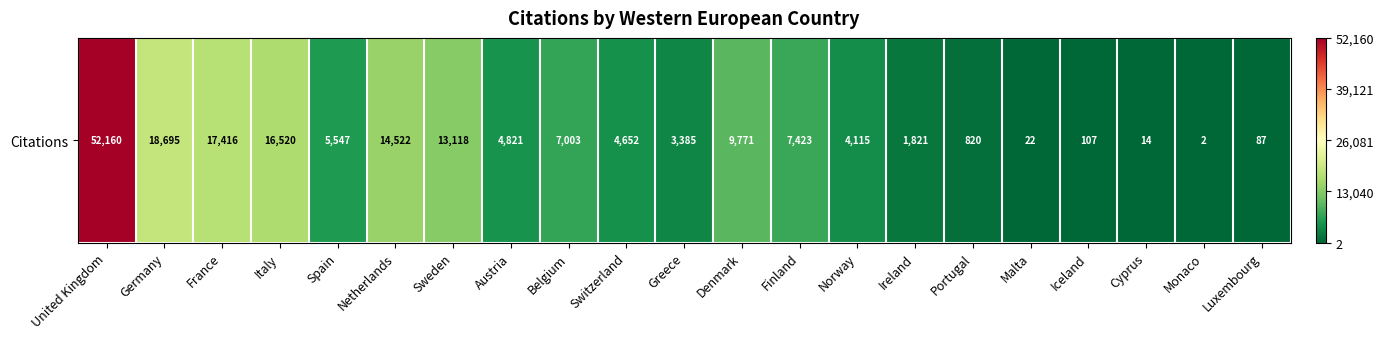

What is the difference between the values at Germany and United Kingdom?

33465